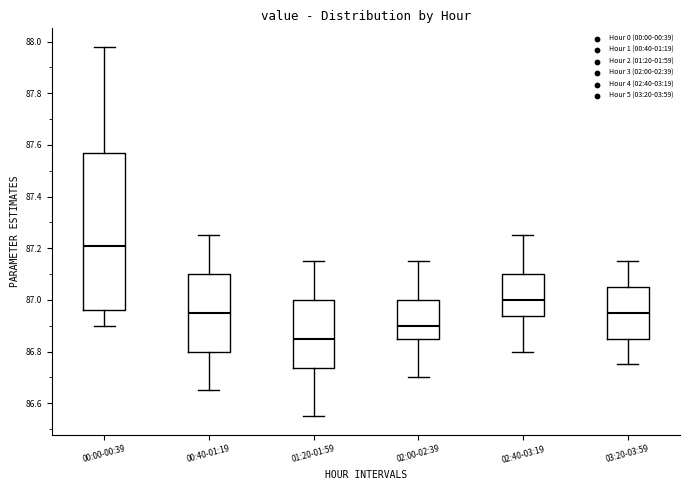

Reading left to right, transcribe this box plot: for each box, give where its median line is, the range the box spans, and where its two whiskers end, as read against the y-axis. The values are not printed on the chart, so give them approximately, as read against the axis.

00:00-00:39: median 87.22, box 86.96 to 87.58, whiskers 86.90 to 87.98
00:40-01:19: median 86.96, box 86.80 to 87.10, whiskers 86.66 to 87.26
01:20-01:59: median 86.86, box 86.74 to 87.00, whiskers 86.56 to 87.16
02:00-02:39: median 86.90, box 86.86 to 87.00, whiskers 86.70 to 87.16
02:40-03:19: median 87.00, box 86.94 to 87.10, whiskers 86.80 to 87.26
03:20-03:59: median 86.96, box 86.86 to 87.06, whiskers 86.76 to 87.16